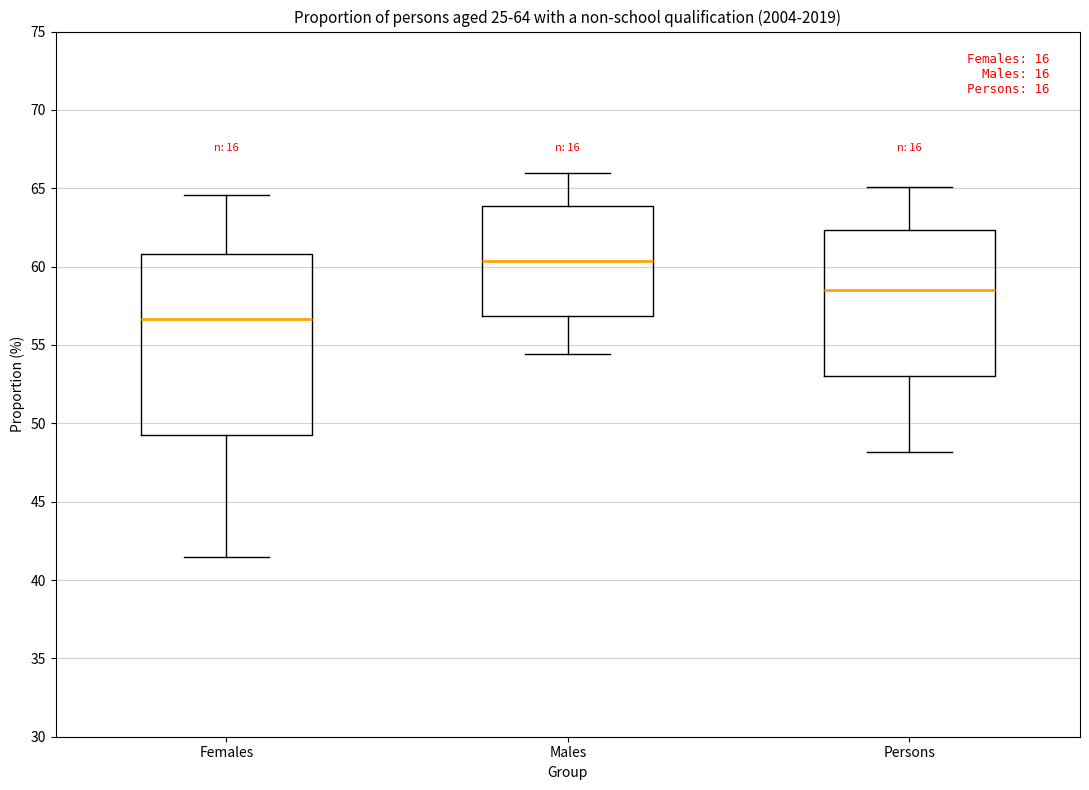

Which box has the lowest median line?

Females